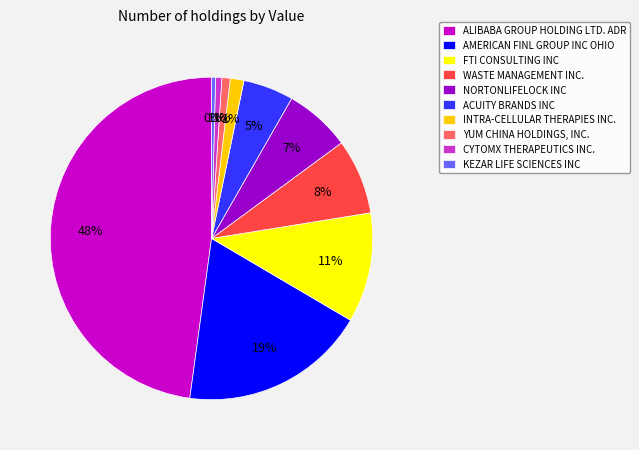

Combined, do AMERICAN FINL GROUP INC OHIO and CYTOMX THERAPEUTICS INC. account for over 50%?

No